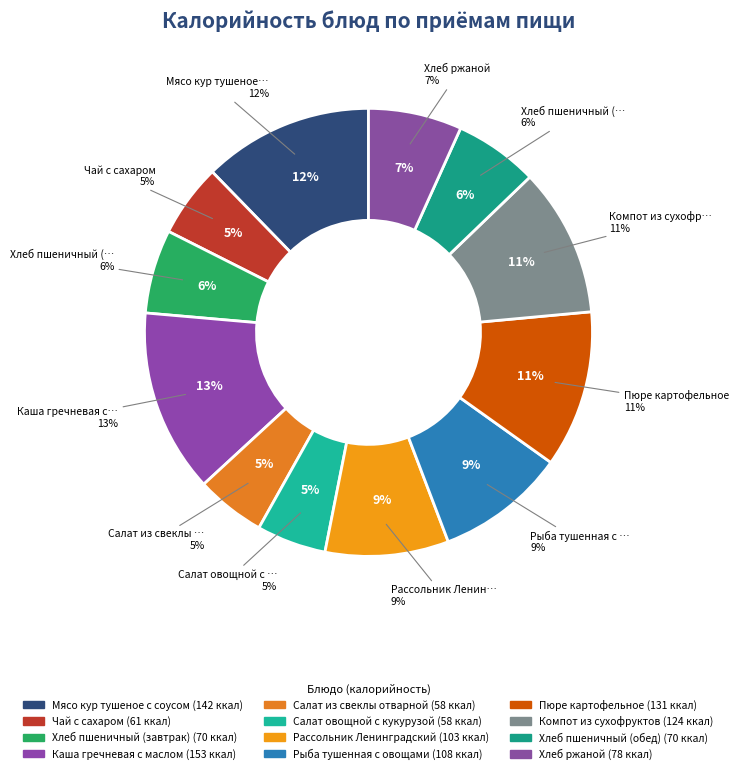

Count the number of slices in the pie.

12